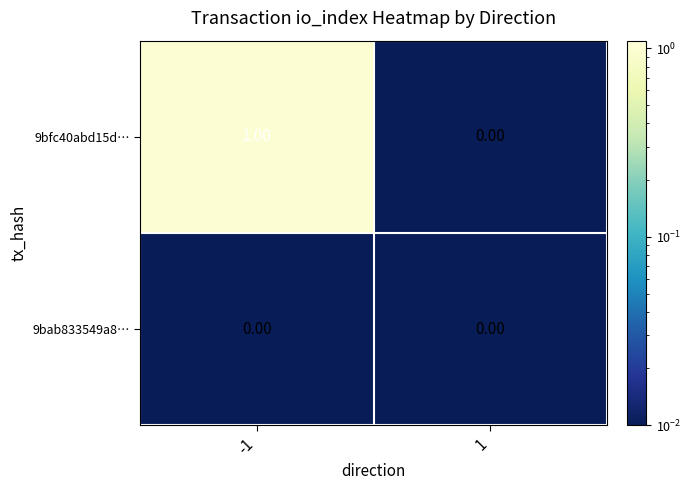

How many distinct data groups are displayed?

2